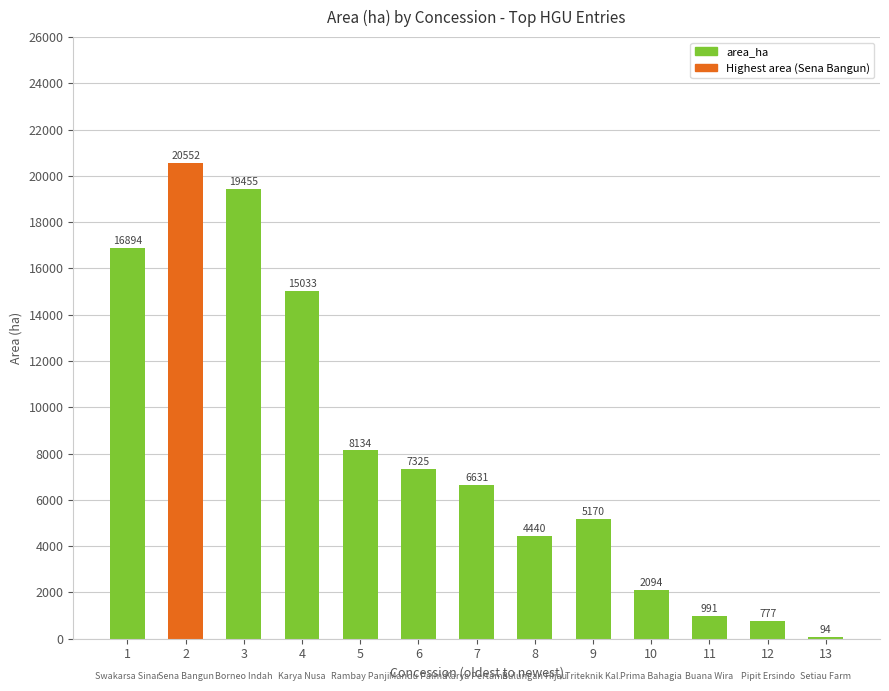

Reading left to right, list all the values displayed in this chart.

1=16894	2=20552	3=19455	4=15033	5=8134	6=7325	7=6631	8=4440	9=5170	10=2094	11=991	12=777	13=94